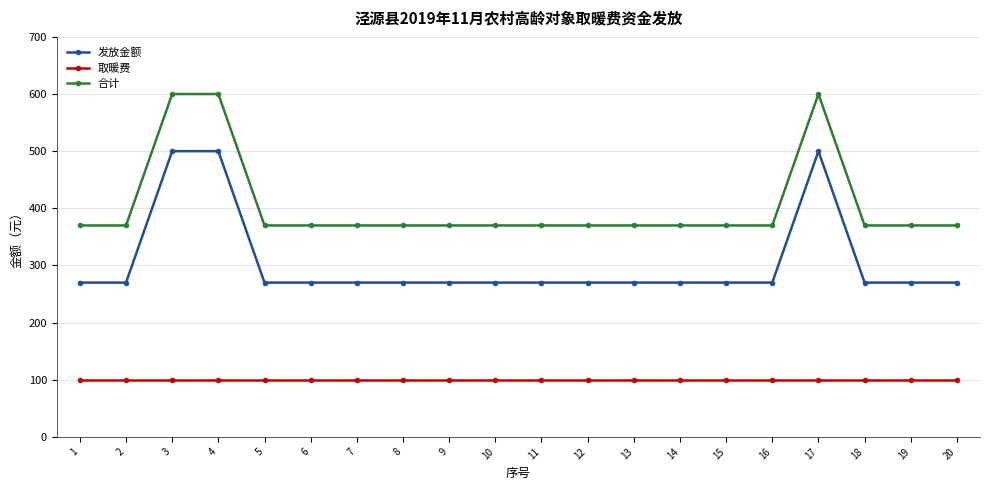

List the series in order of their overall mean, highest first.

合计, 发放金额, 取暖费